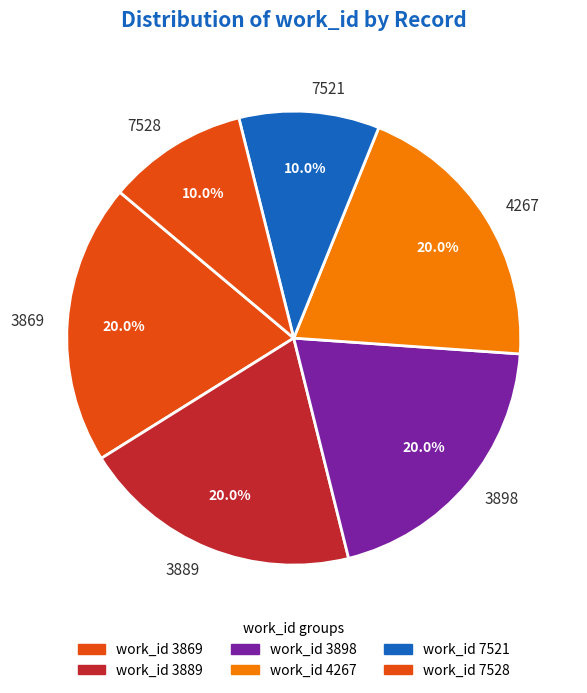

Approximately how many times larger is the value at 3898 compared to 4267?

1.0